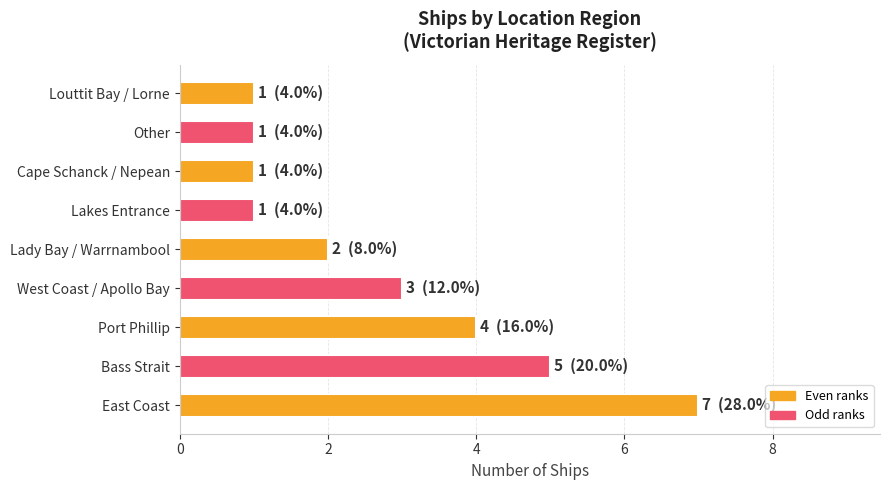

What is the difference between the maximum and minimum values?

6